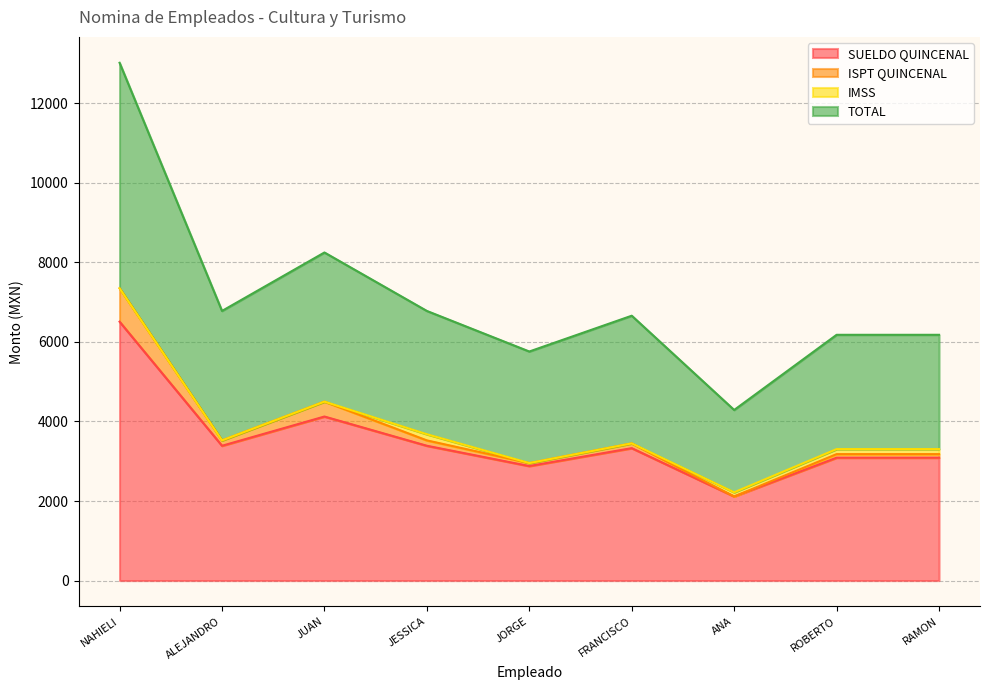

Which category has the highest value in the SUELDO QUINCENAL series?

NAHIELI